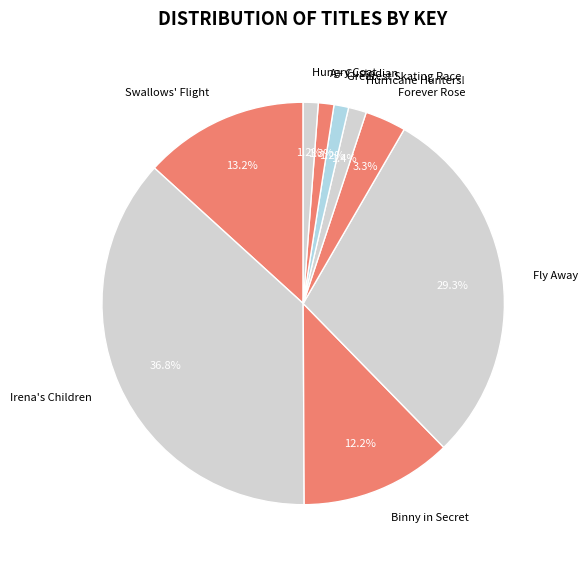

Count the number of slices in the pie.

9